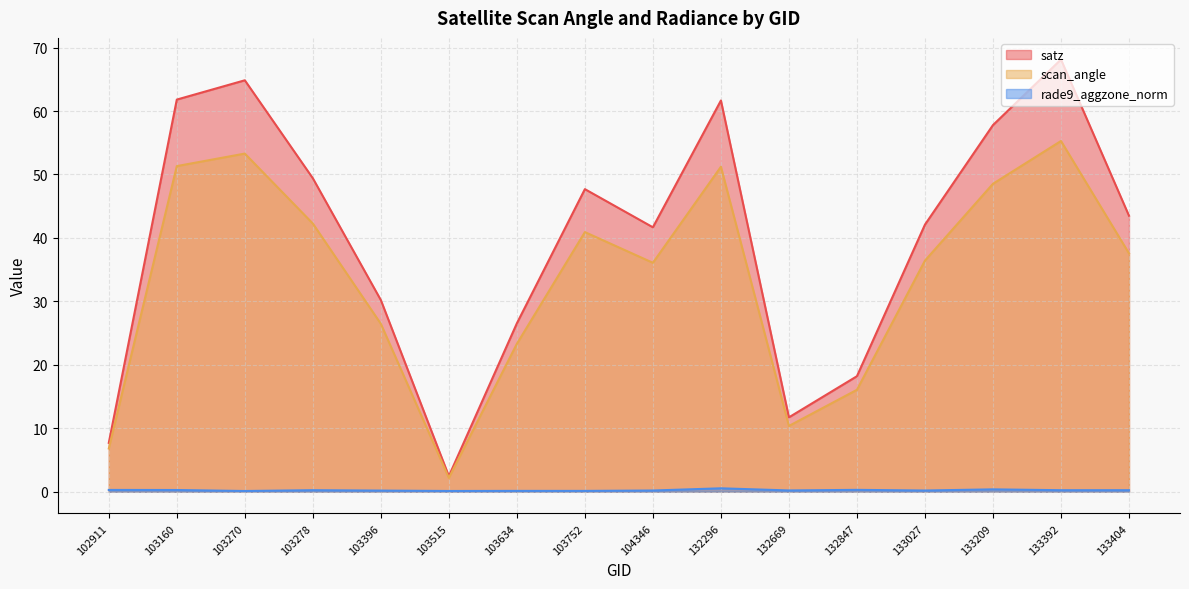

Where is rade9_aggzone_norm nearest to the value 0?

103270